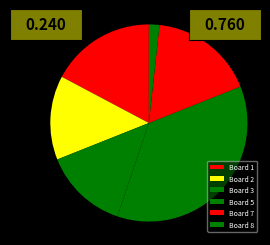

What is the ratio of the value at Board 3 to the value at Board 8?

8.0